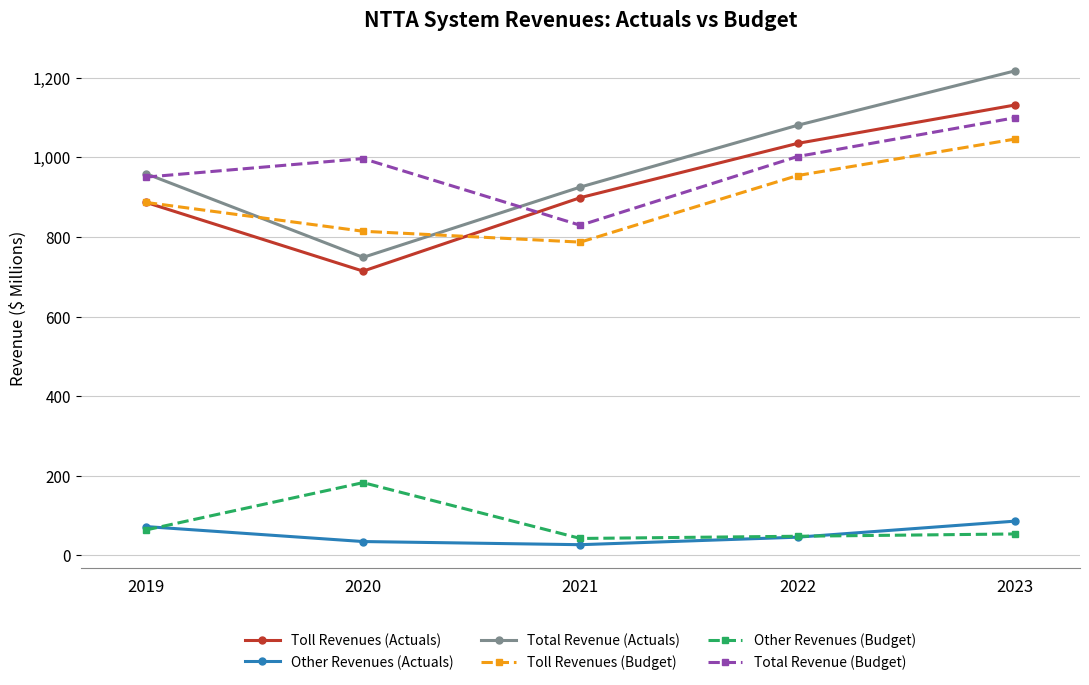

True or false: Other Revenues (Budget) and Total Revenue (Actuals) intersect in this chart.

False